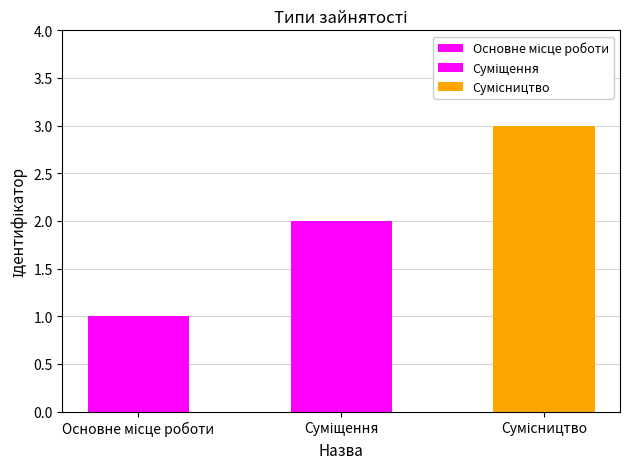

Reading left to right, extract all data points from this chart.

1	2	3